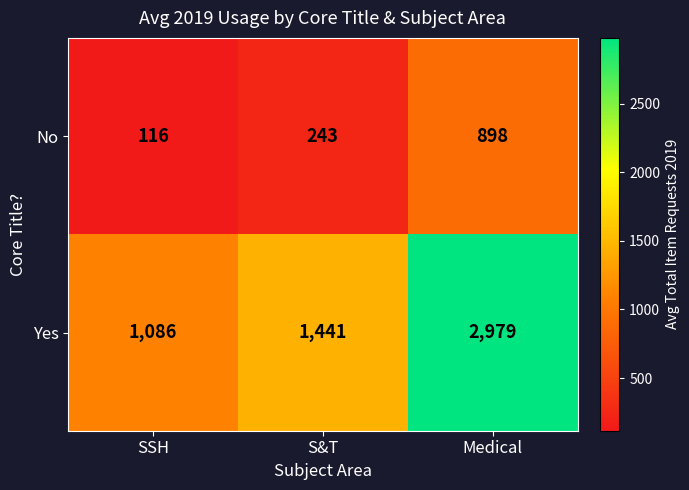

The value of No at Medical is 898. True or false?

True